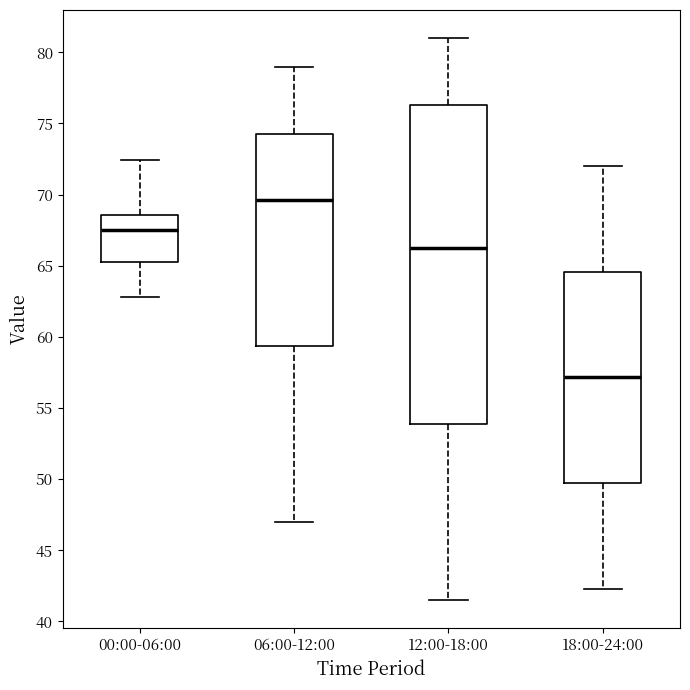

Which box's median line is the highest?

06:00-12:00